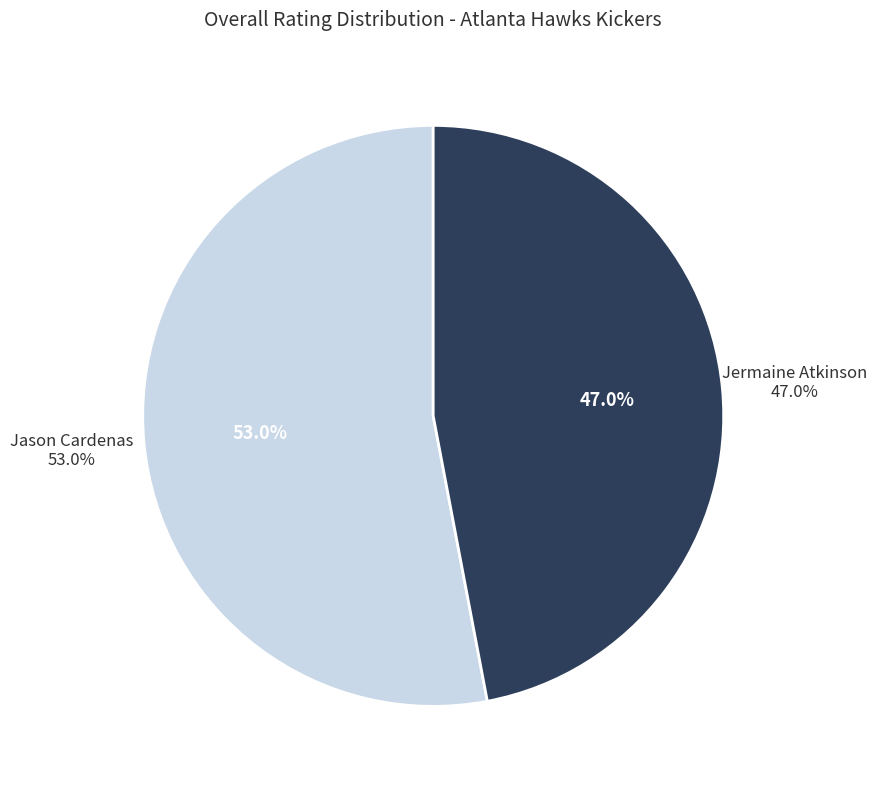

Is there a majority slice in this chart?

Yes